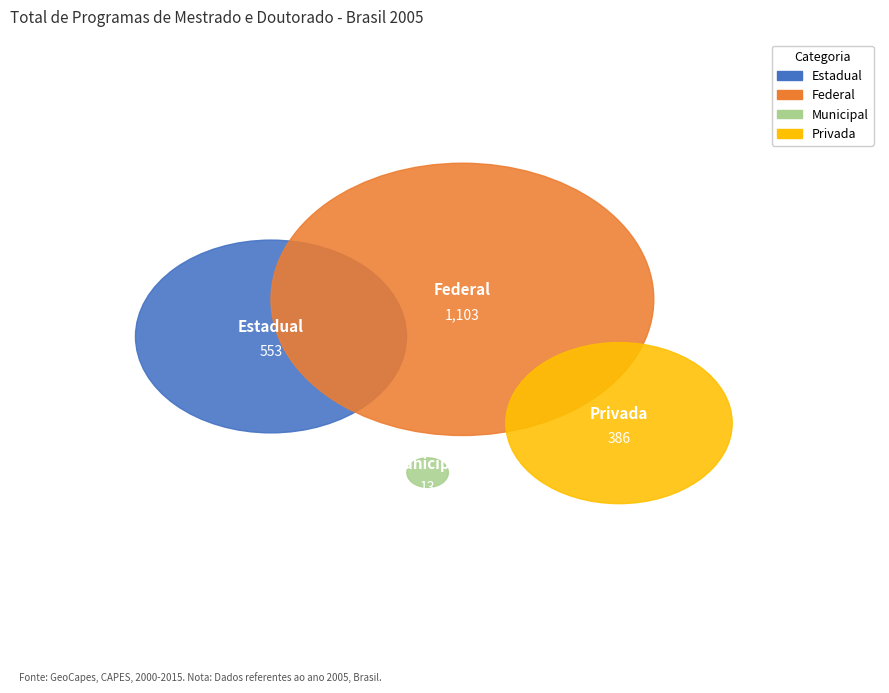

What percentage is the Privada slice, to the nearest percent?

19%